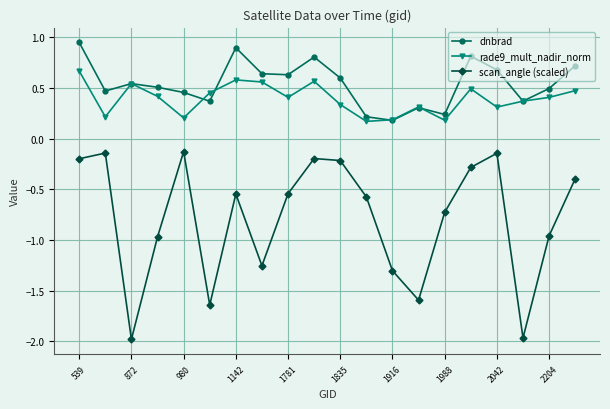

Which series has the largest range (max minus min)?

scan_angle (scaled)